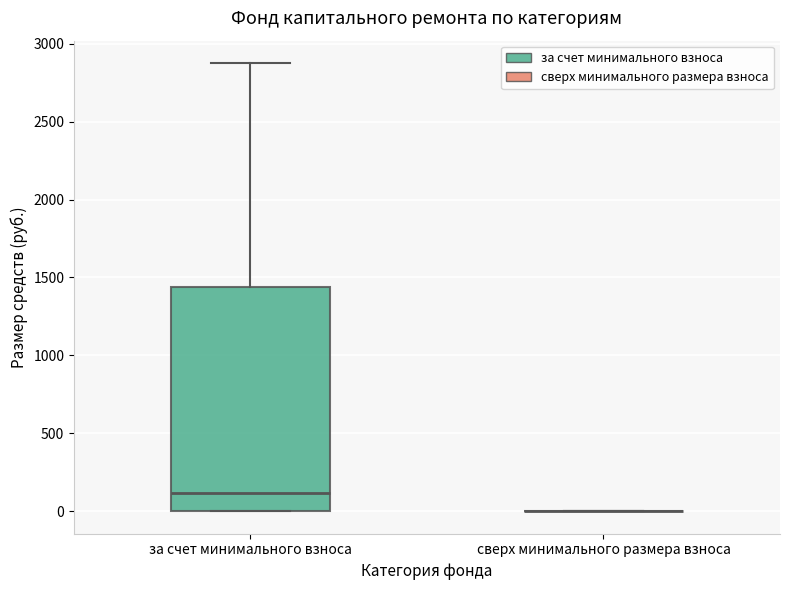

Which box is the tallest, from its lower edge to its upper edge?

за счет минимального взноса